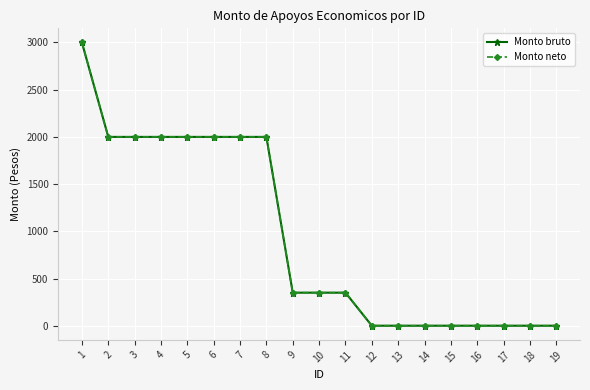

Which has a higher value, 8 or 18?

8